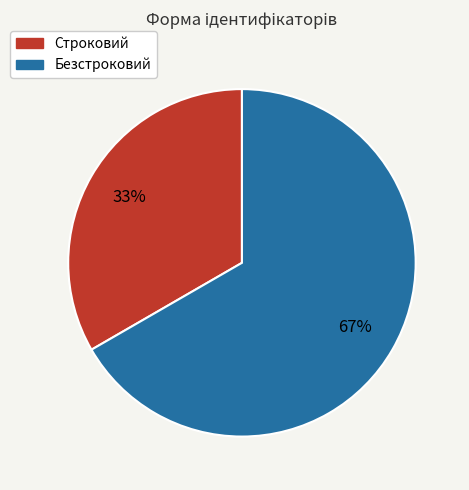

To the nearest percent, what portion does Безстроковий represent?

67%